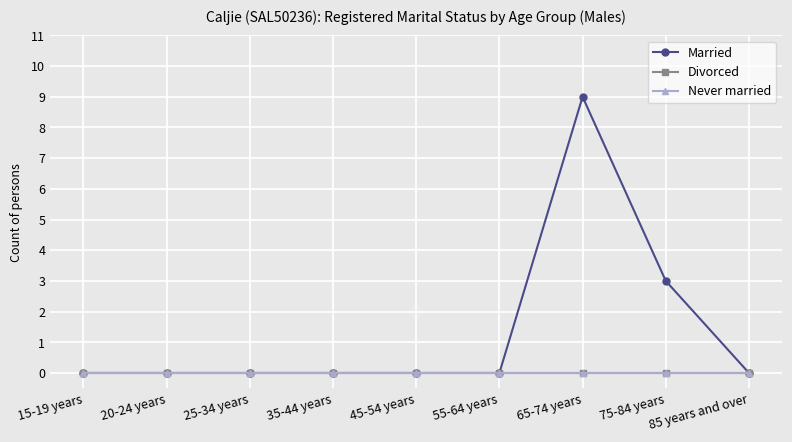

Rank the series at 45-54 years from lowest to highest value.

Married, Divorced, Never married